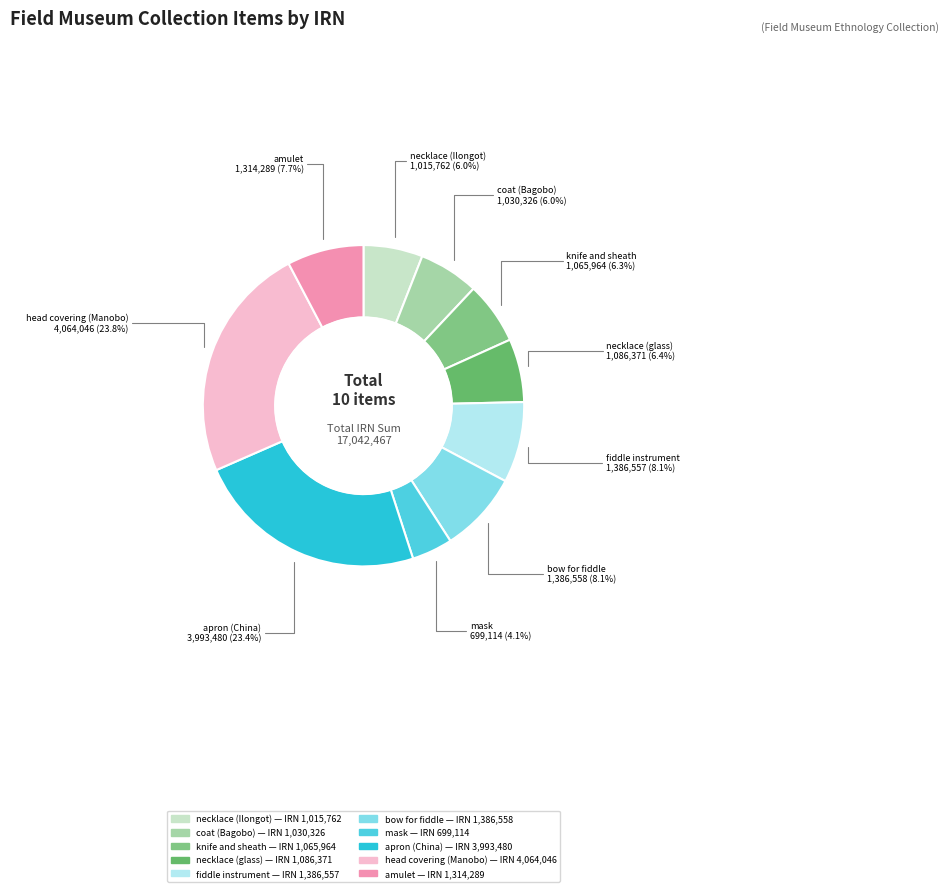

Which has a higher value, knife and sheath or fiddle instrument?

fiddle instrument